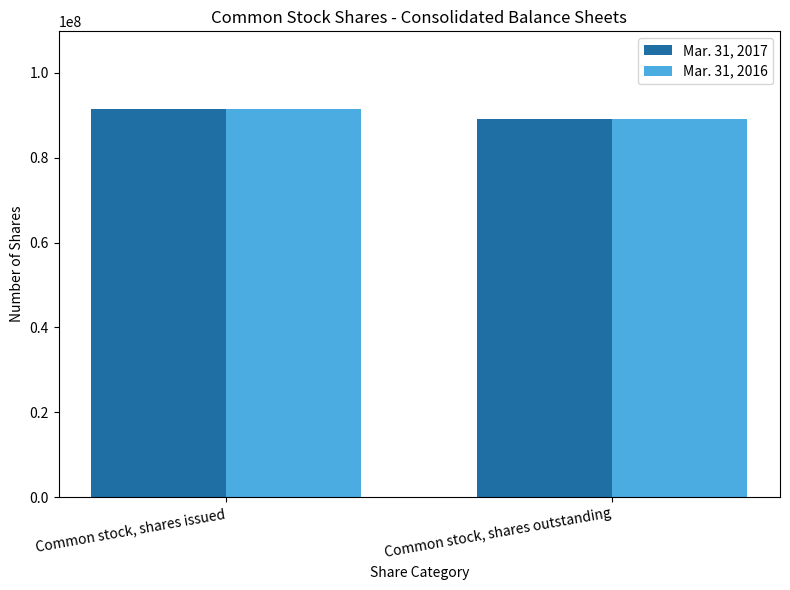

How many bars are there in total?

4